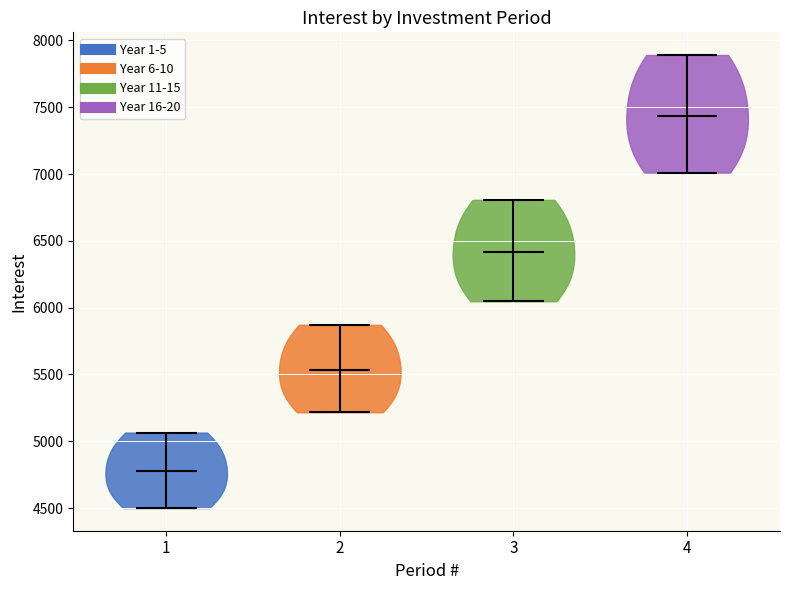

Reading left to right, read every violin against the y-axis: where its median line is, and the lowest and highest points it reaches. The values are not printed on the chart, so give them approximately, as read against the axis.

1: median line 4750, lowest point 4500, highest point 5050
2: median line 5550, lowest point 5200, highest point 5850
3: median line 6400, lowest point 6050, highest point 6800
4: median line 7450, lowest point 7000, highest point 7900